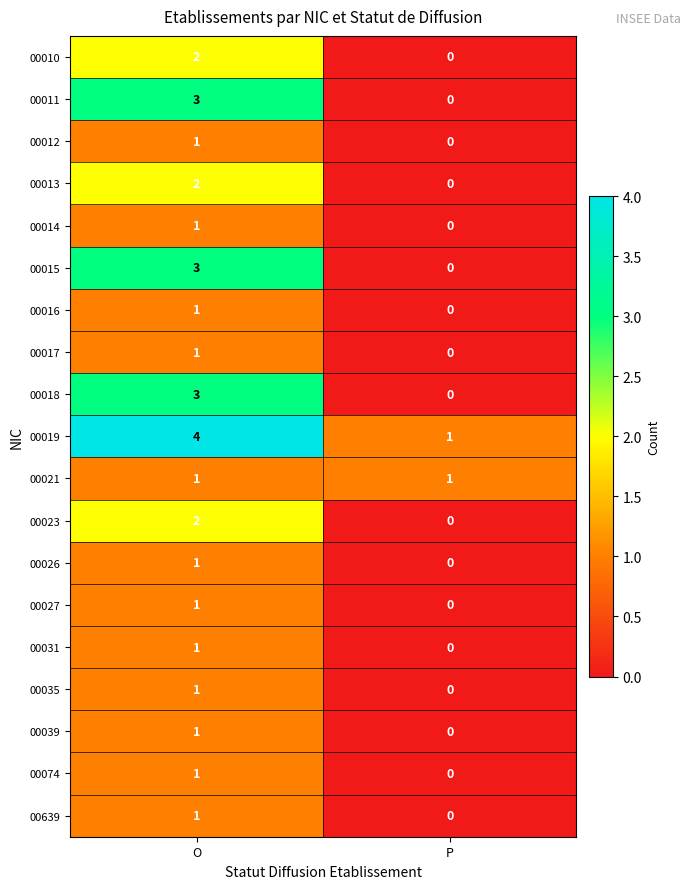

What is the difference between the maximum and minimum values in the 00015 series?

3